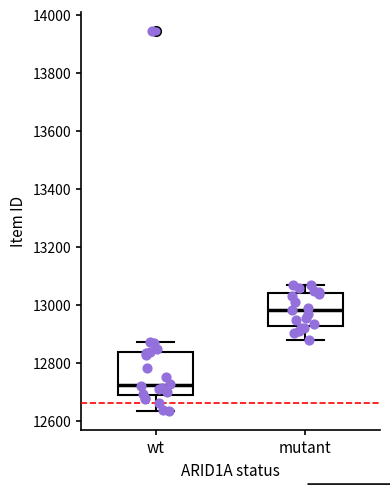

Where is the upper edge of the box for mutant on the y-axis? The values are not printed on the chart, so give them approximately, as read against the axis.

13040